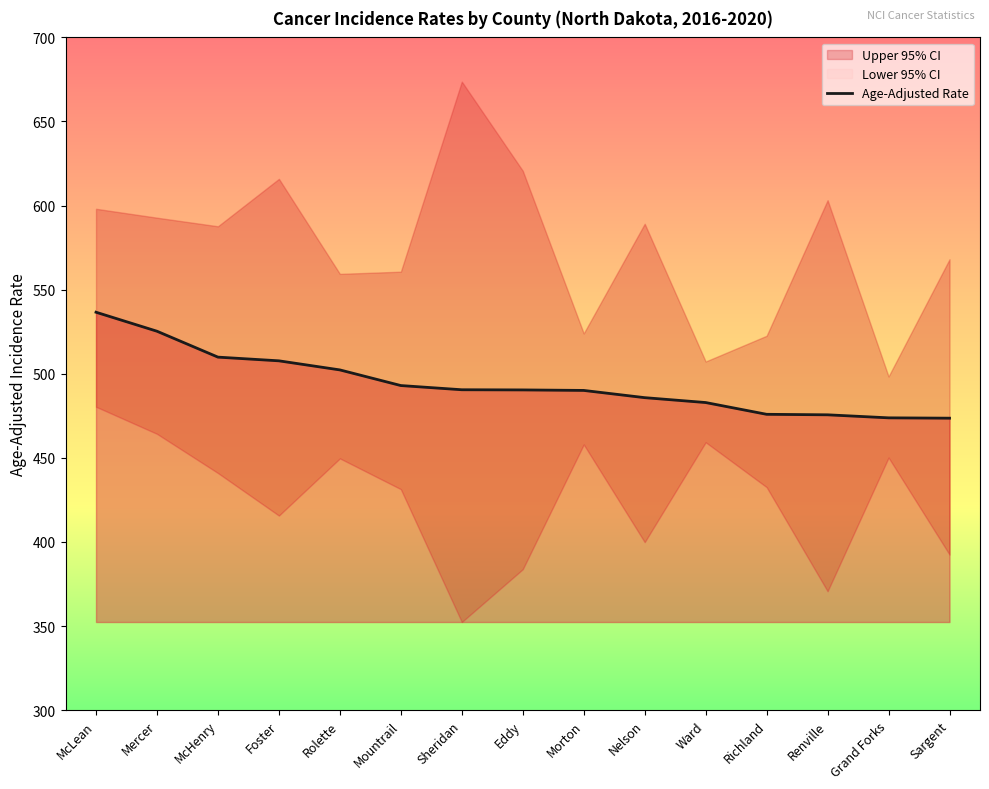

How many lines are shown in the chart?

1